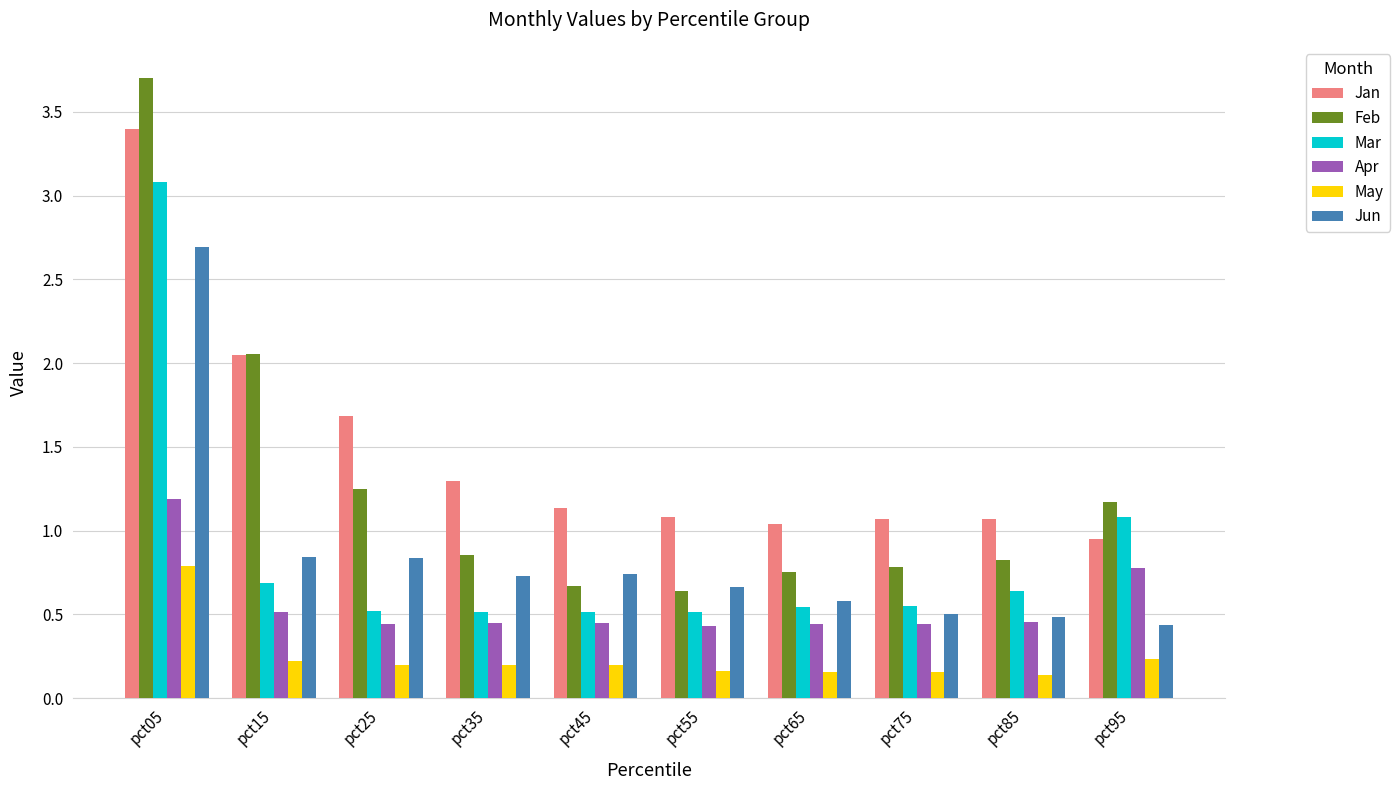

What is the sum of all Jun values?

8.5